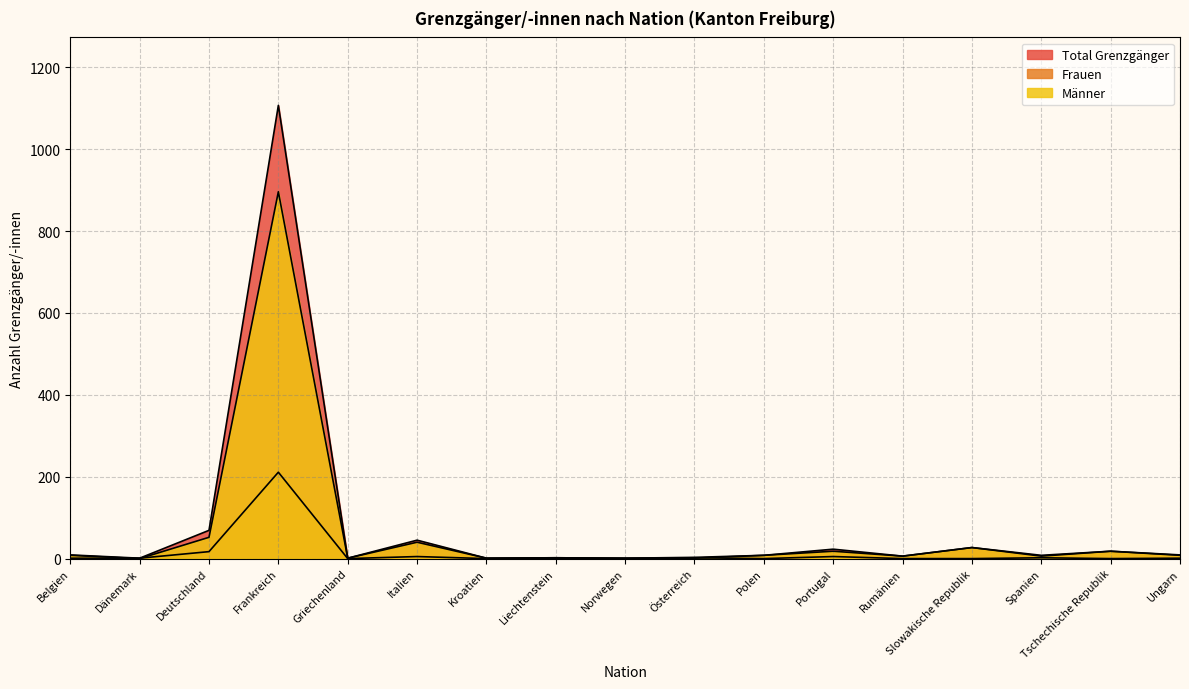

How many interior local peaks does the Männer series have?

6